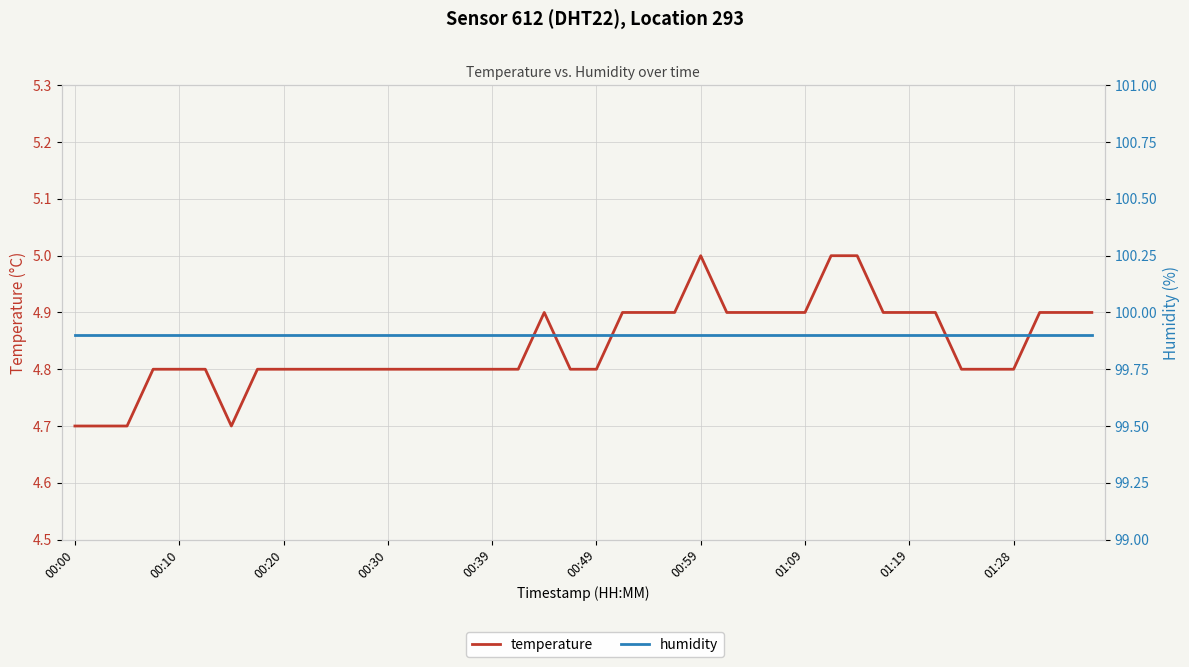

List the series in order of their overall mean, lowest first.

temperature, humidity